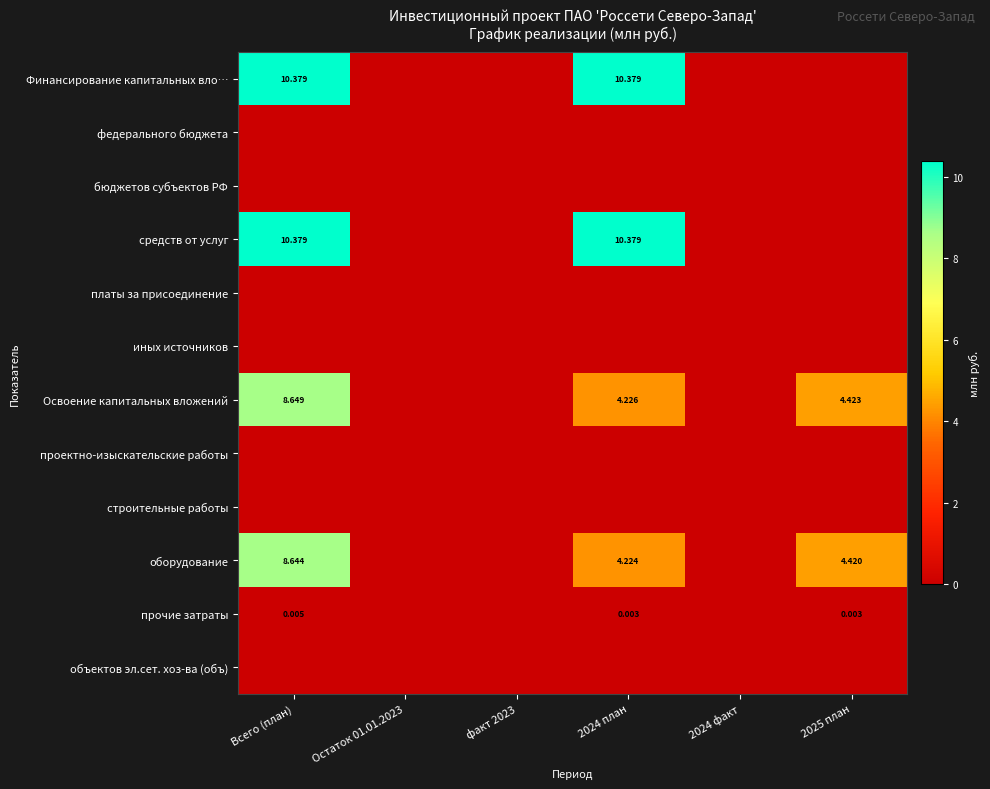

Count the прочие затраты values in the range 0 to 1.

6